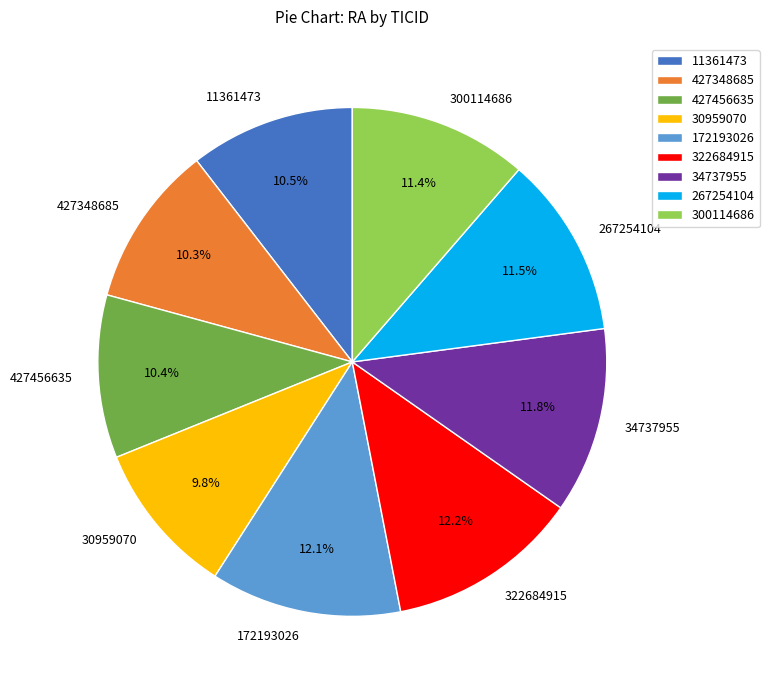

The 427456635 slice represents 1% of the pie. True or false?

False